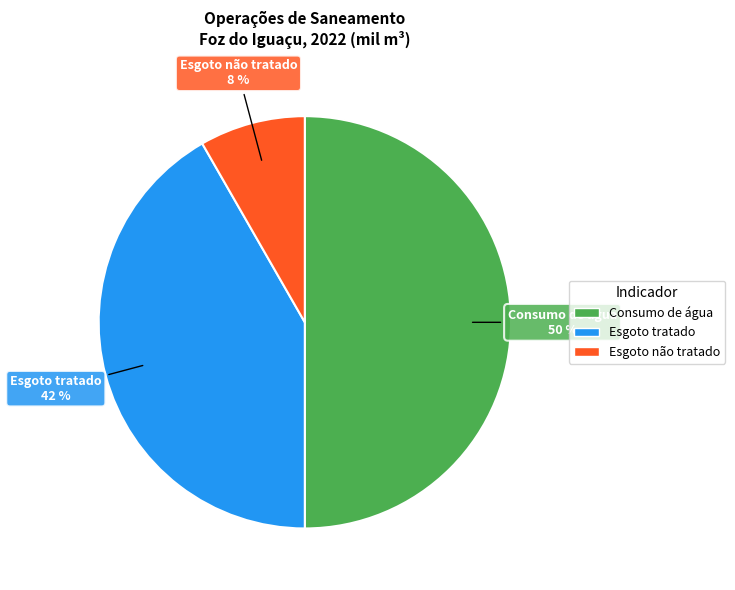

True or false: Esgoto tratado accounts for 36% of the total.

False